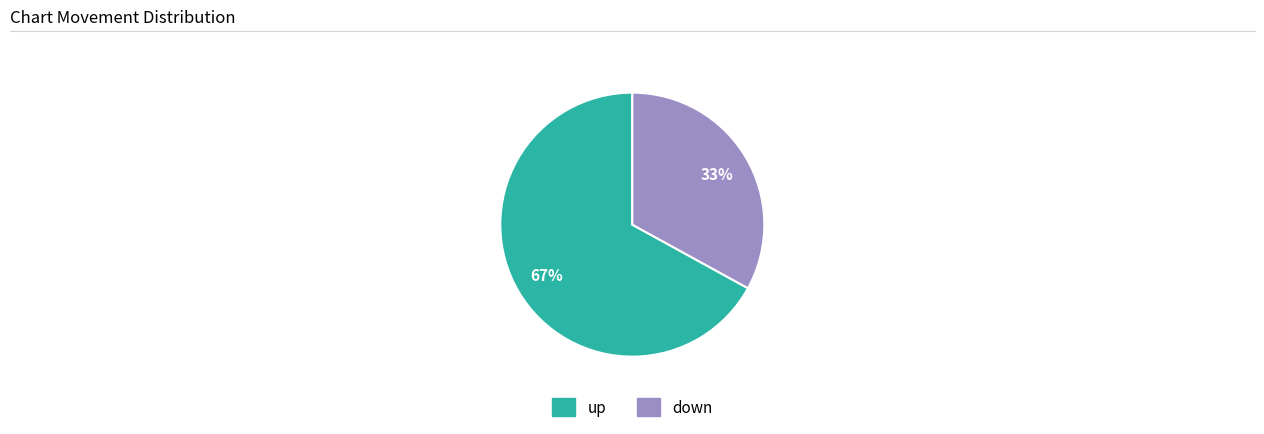

Count the number of slices in the pie.

2